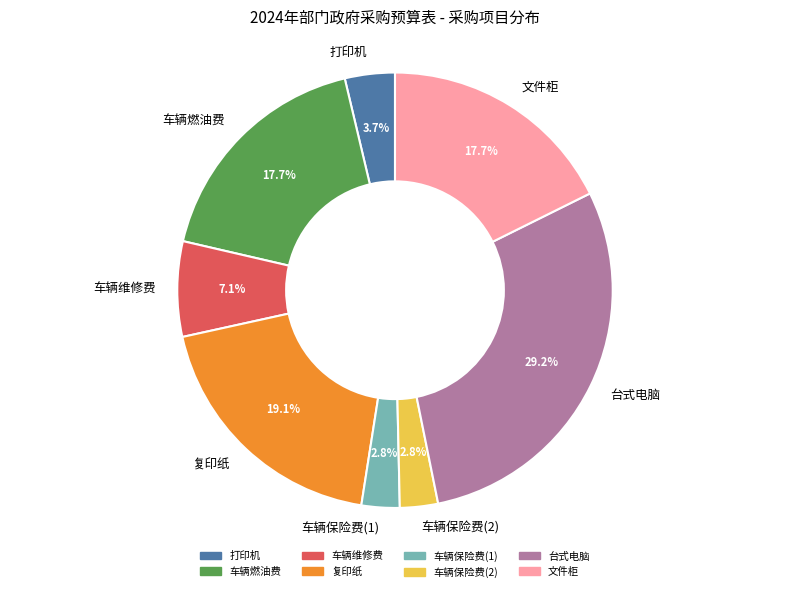

What is the largest slice in the pie chart?

台式电脑